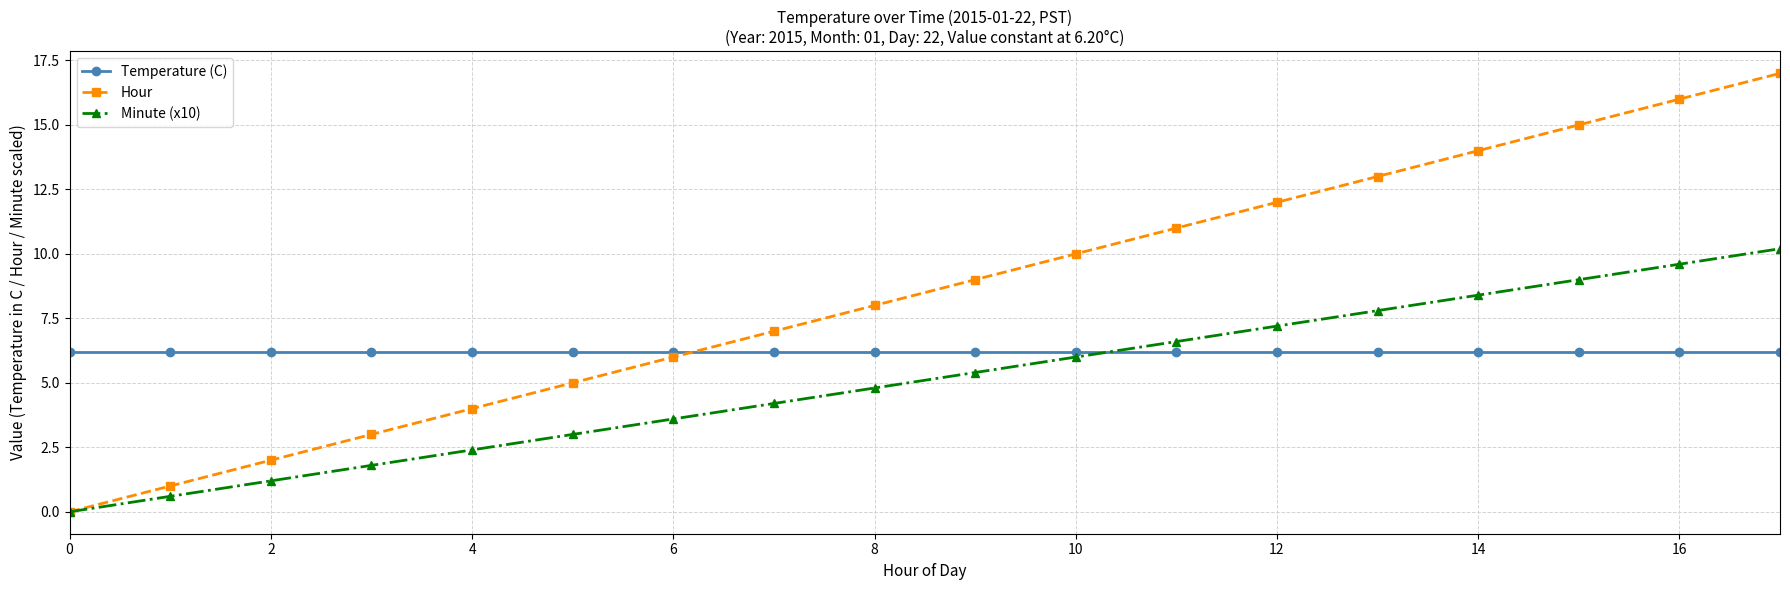

What are all the series names shown in the legend?

Temperature (C), Hour, Minute (x10)